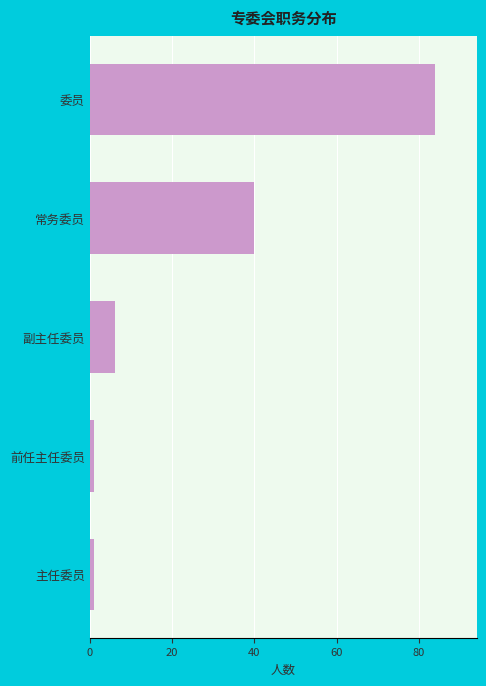

Reading top to bottom, what are all the values shown in this chart?

委员=84	常务委员=40	副主任委员=6	前任主任委员=1	主任委员=1